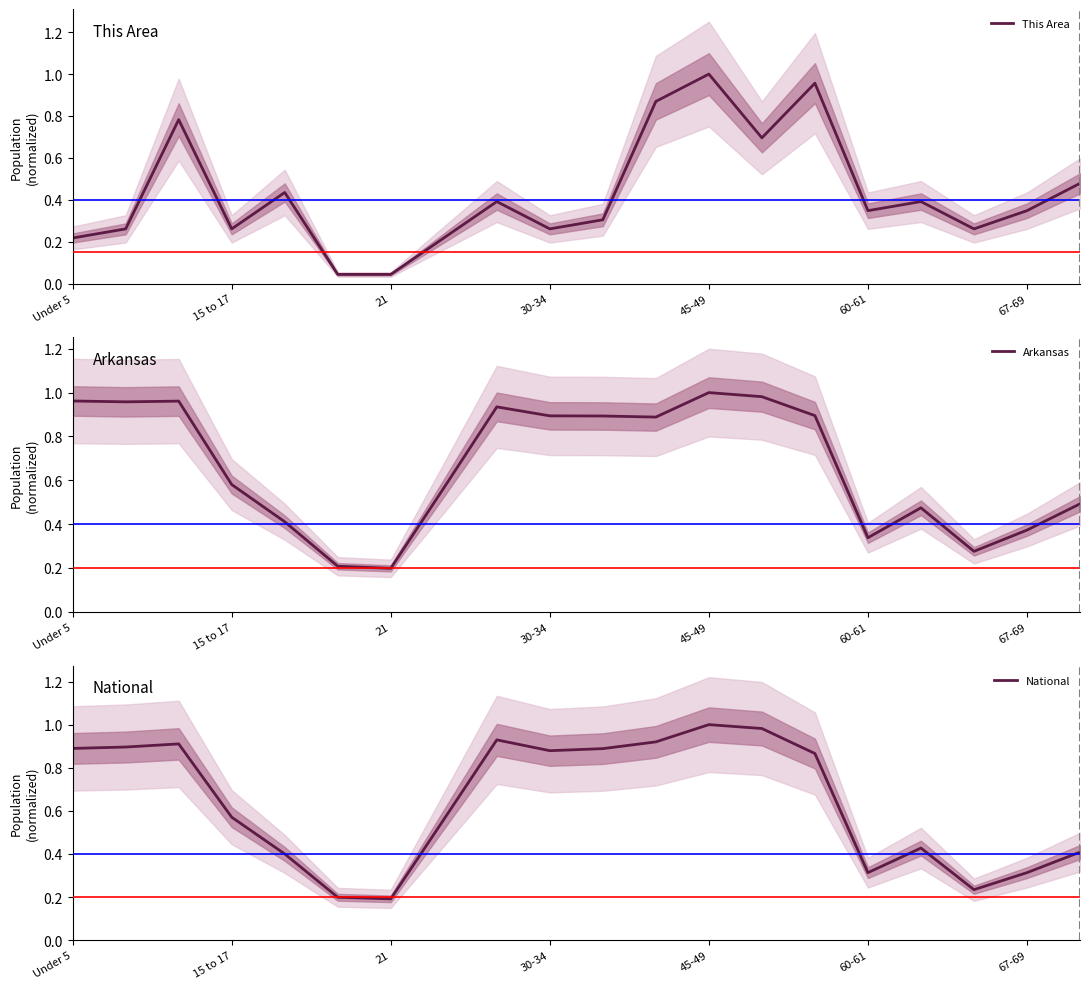

How many series are shown in this chart?

3